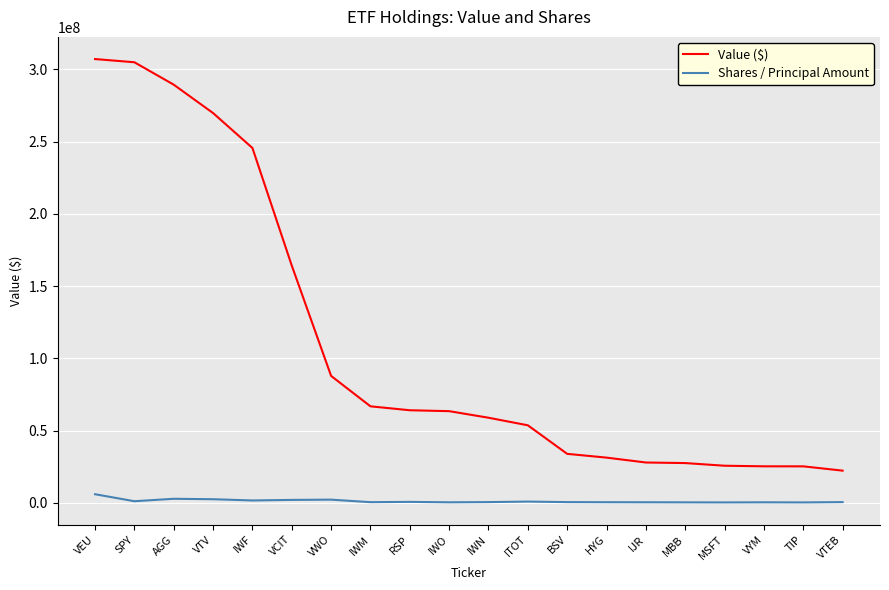

Count the number of data series in this chart.

2